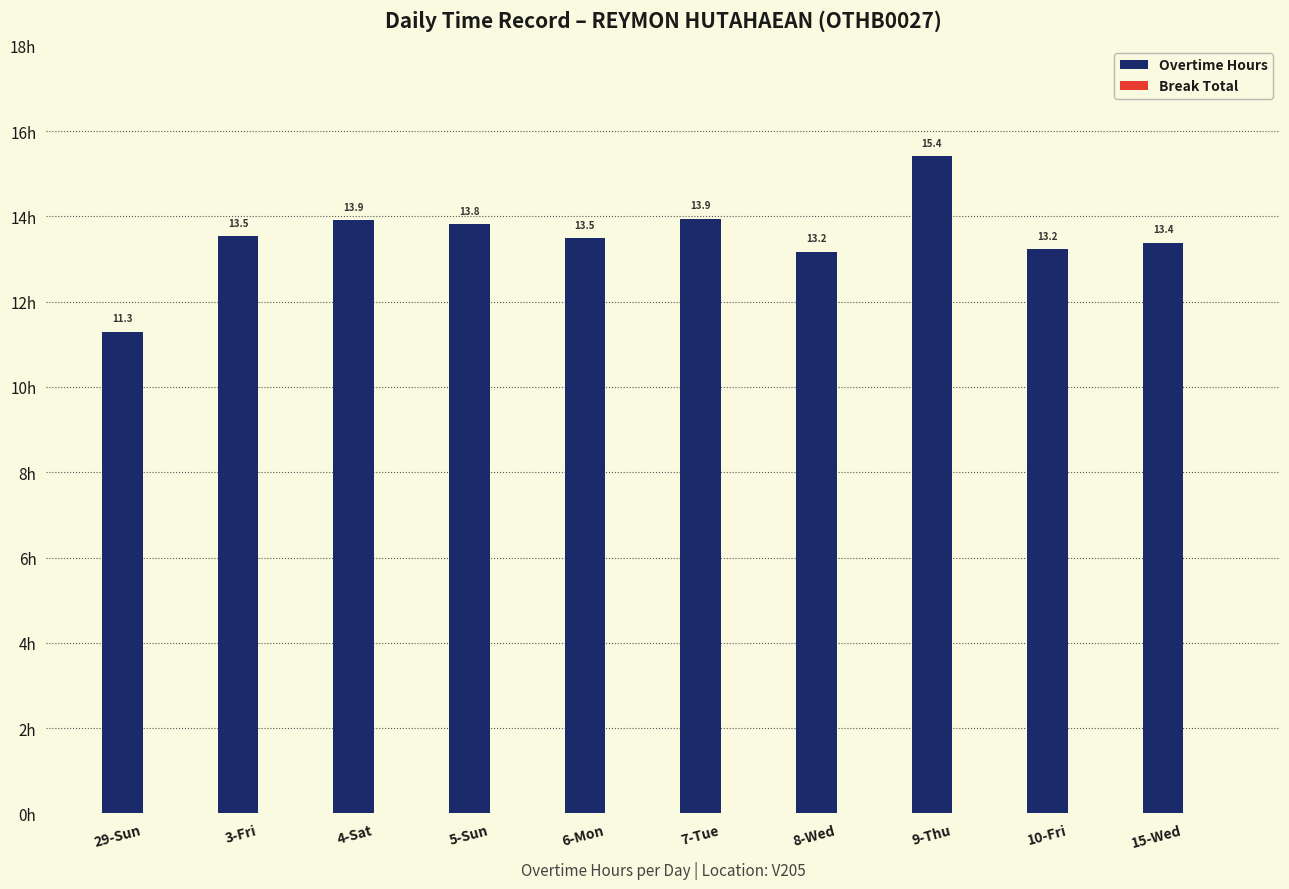

Where does the data first go above 13?

3-Fri